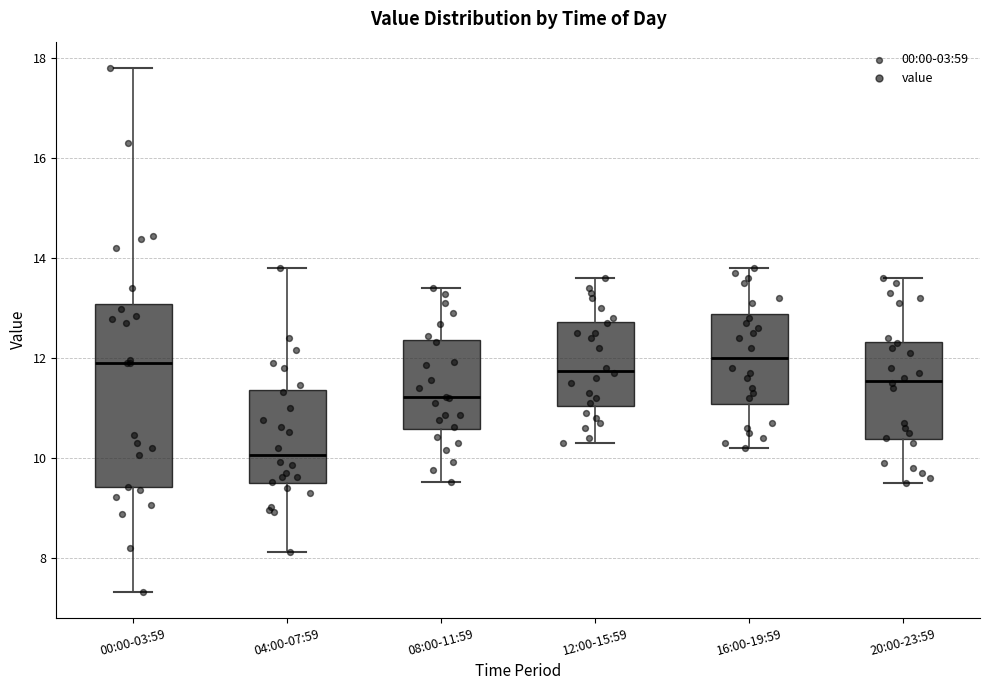

Reading left to right, transcribe this box plot: for each box, give where its median line is, the range the box spans, and where its two whiskers end, as read against the y-axis. The values are not printed on the chart, so give them approximately, as read against the axis.

00:00-03:59: median 12.0, box 9.4 to 13.0, whiskers 7.4 to 17.8
04:00-07:59: median 10.0, box 9.4 to 11.4, whiskers 8.2 to 13.8
08:00-11:59: median 11.2, box 10.6 to 12.4, whiskers 9.6 to 13.4
12:00-15:59: median 11.8, box 11.0 to 12.8, whiskers 10.4 to 13.6
16:00-19:59: median 12.0, box 11.0 to 12.8, whiskers 10.2 to 13.8
20:00-23:59: median 11.6, box 10.4 to 12.4, whiskers 9.6 to 13.6